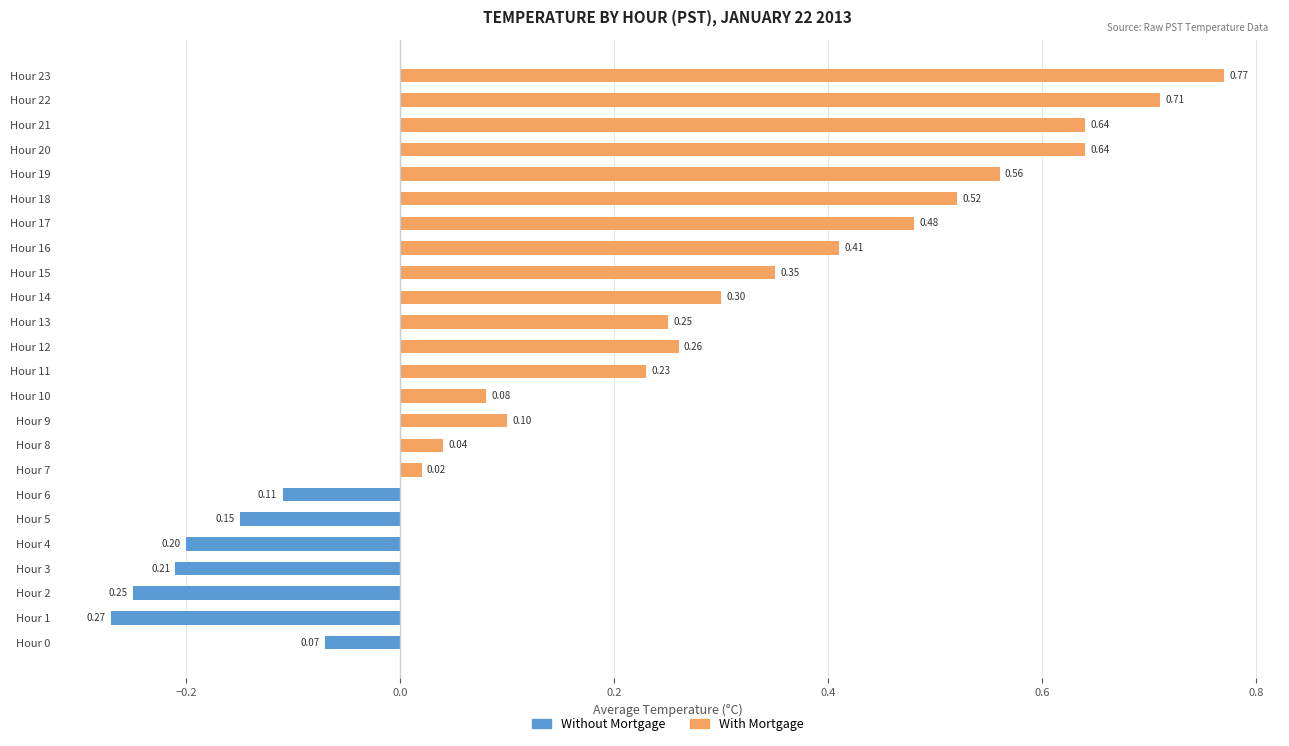

What is the sum of all Without Mortgage values?

-1.3